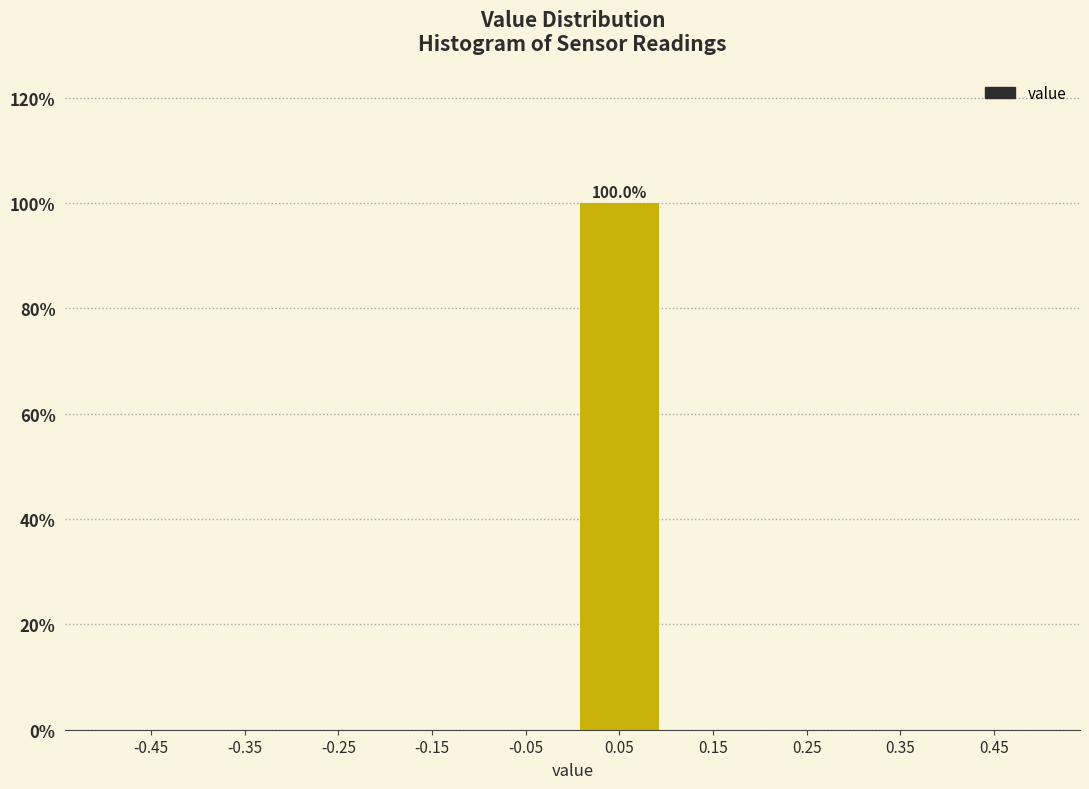

Which range on the x-axis has the tallest bar?

0.0 to 0.1